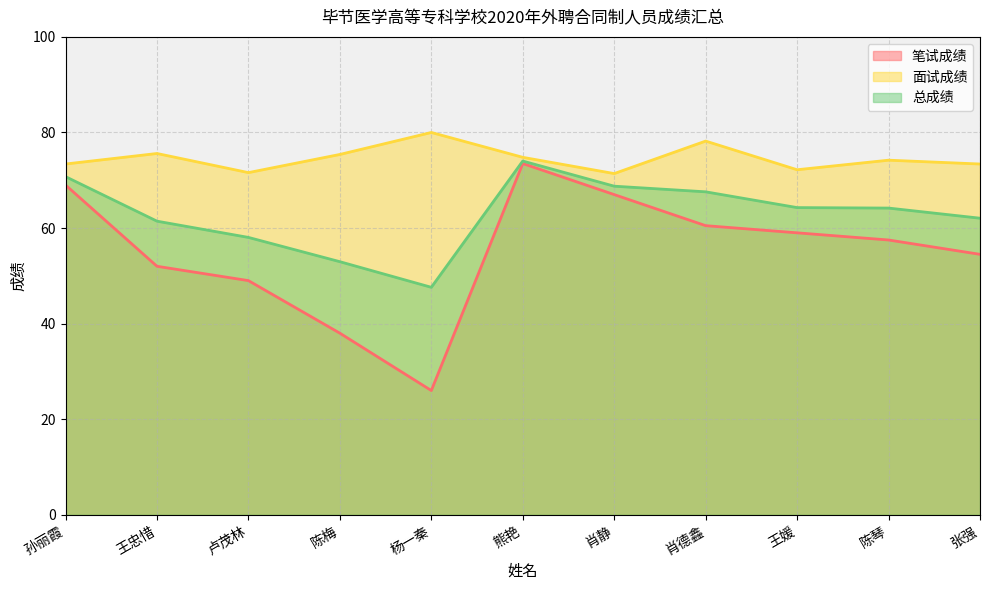

What is the maximum value shown in the chart?

80.0